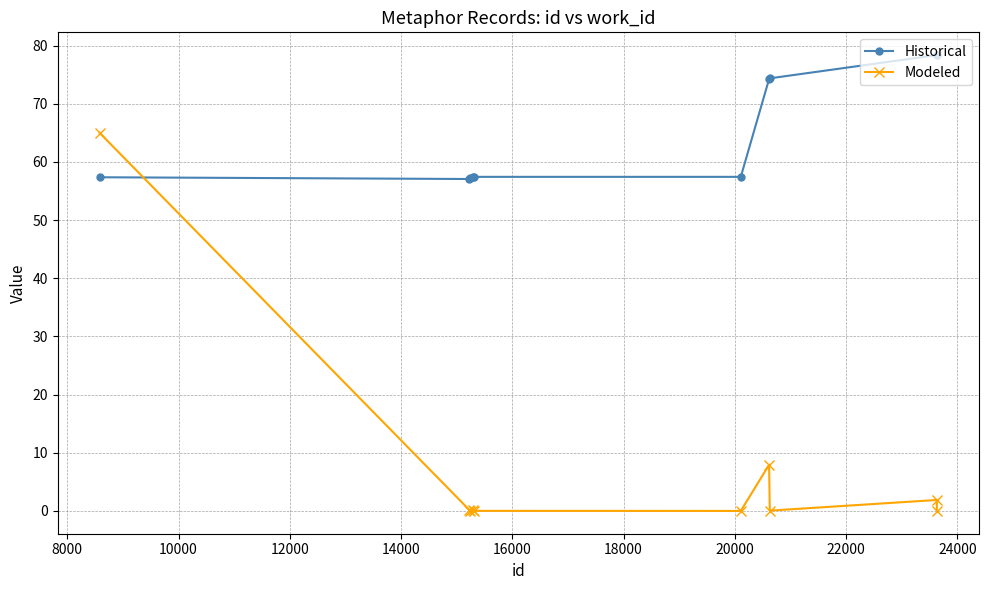

In Modeled, how many points are lower than both neighbors (excluding endpoints)?

3